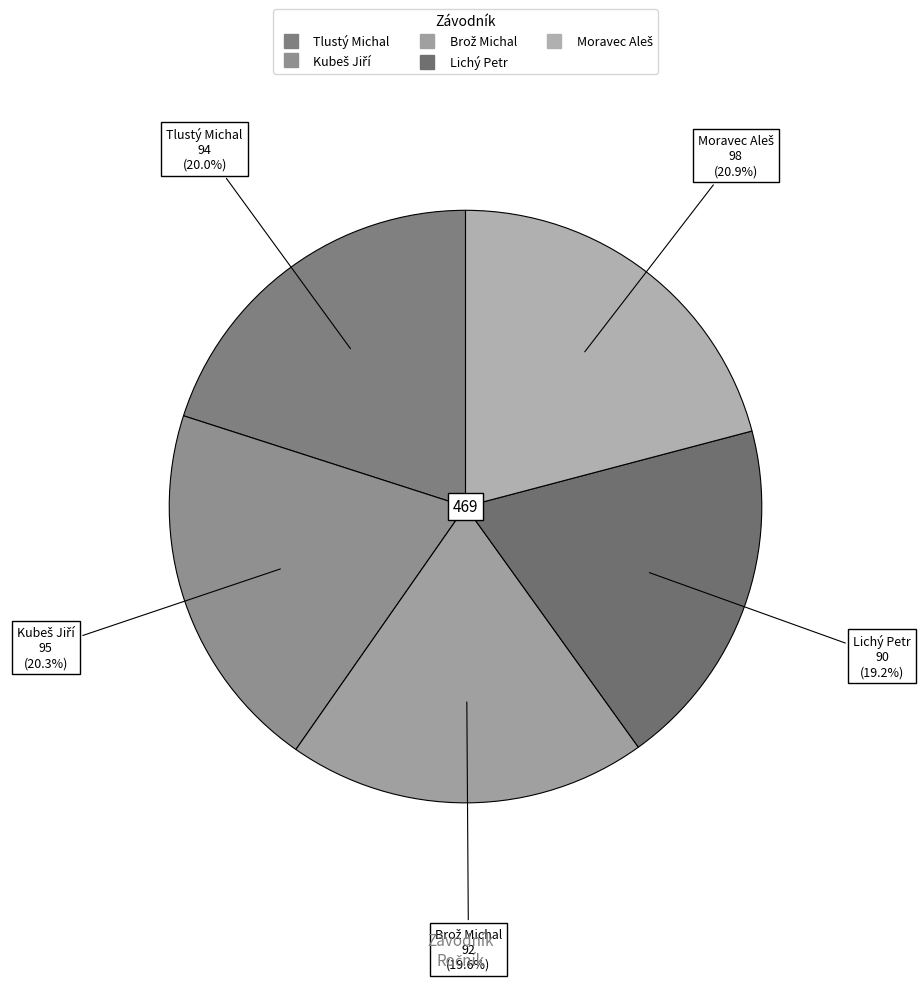

How many segments does this pie chart have?

5